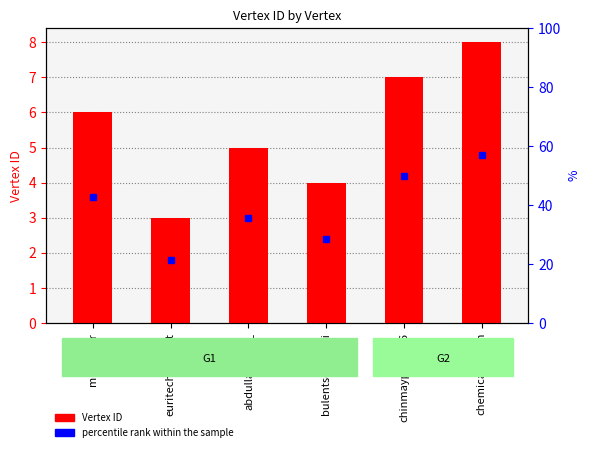

What is the change in value from bulentsenenerji to chinmayparmar6?

+3